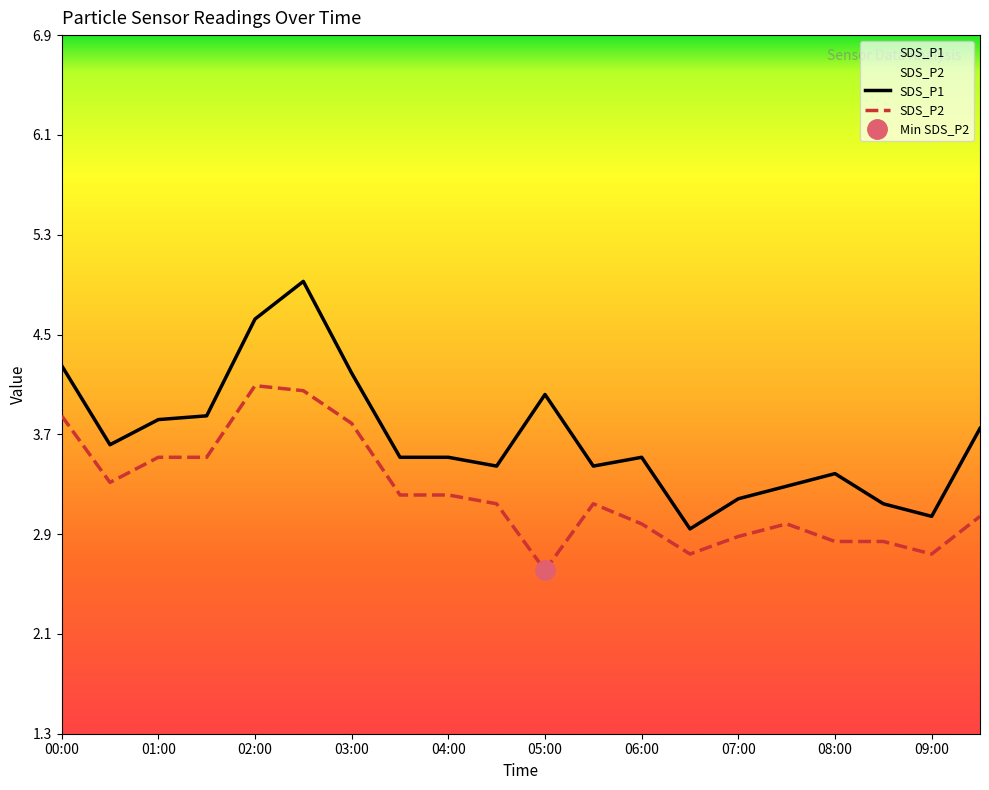

True or false: SDS_P2 has more than 2 points higher than both neighbors.

True